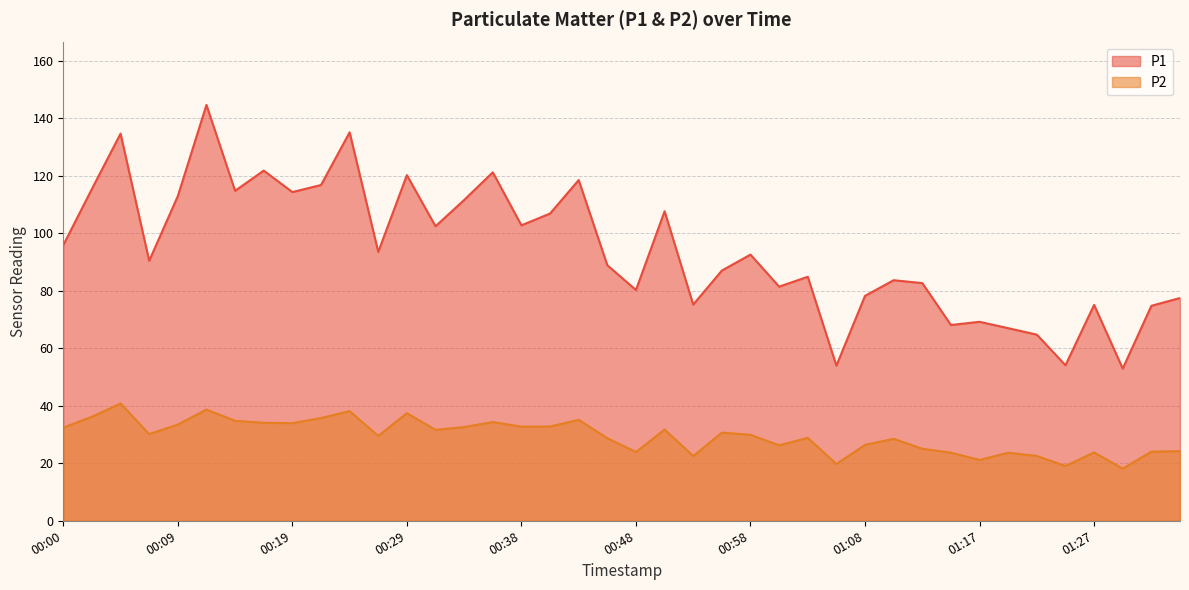

What is the value of the P2 point at the 14th from the left?

31.6